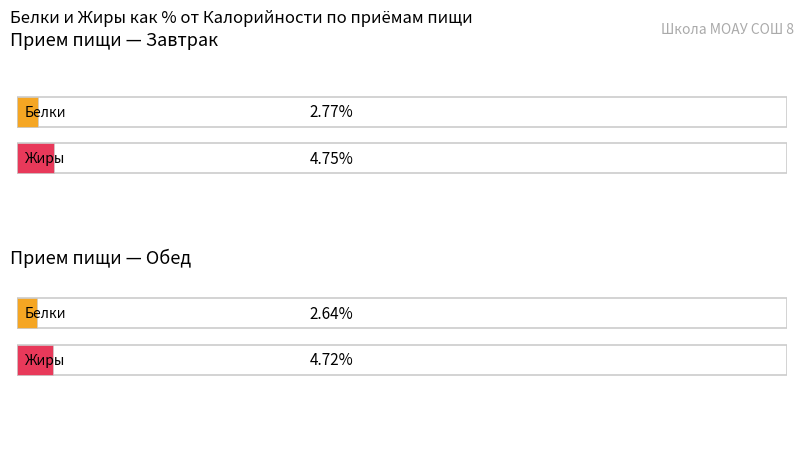

How many categories are shown in the chart?

2